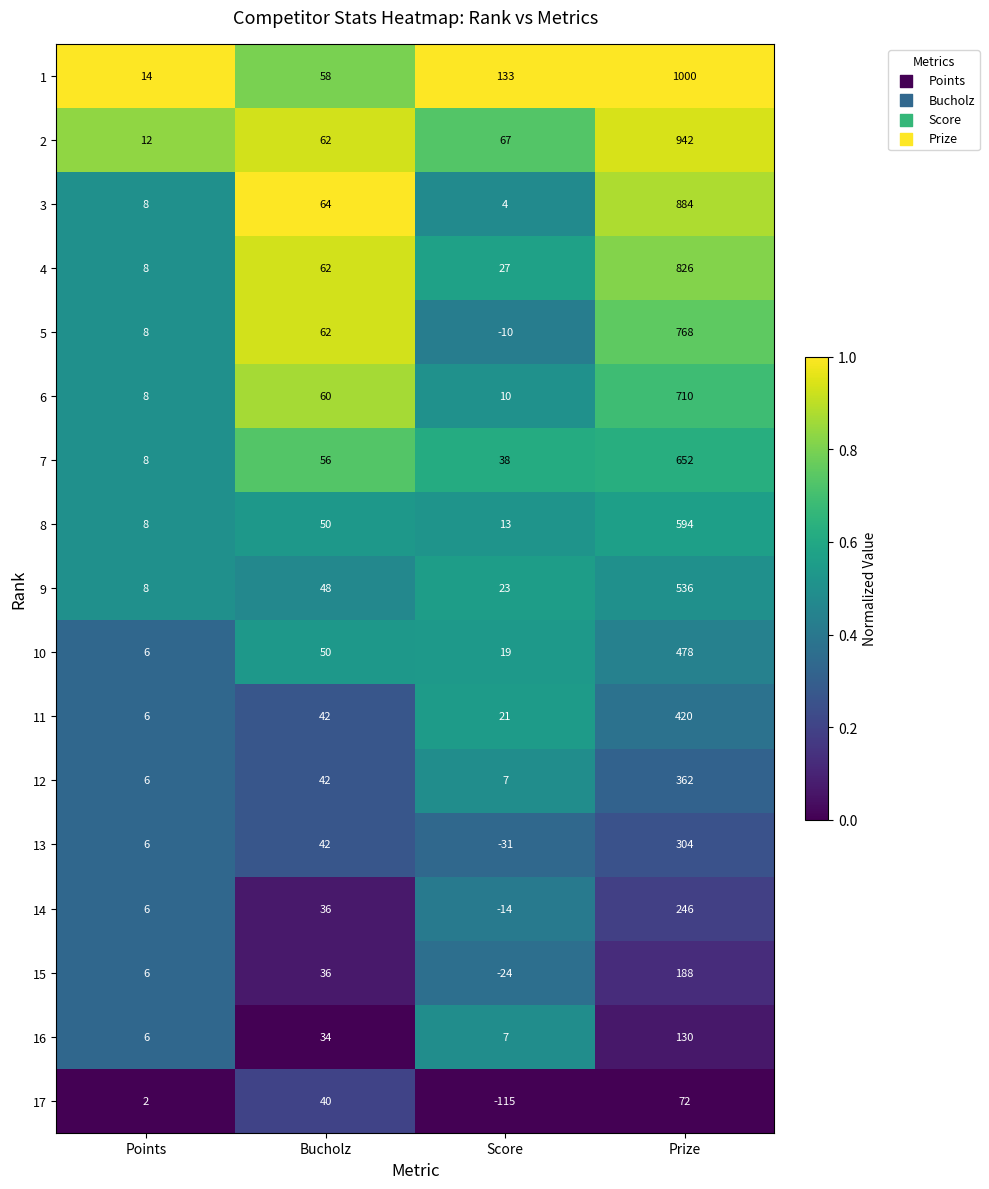

Rank the categories by 14 value from lowest to highest.

Score, Points, Bucholz, Prize